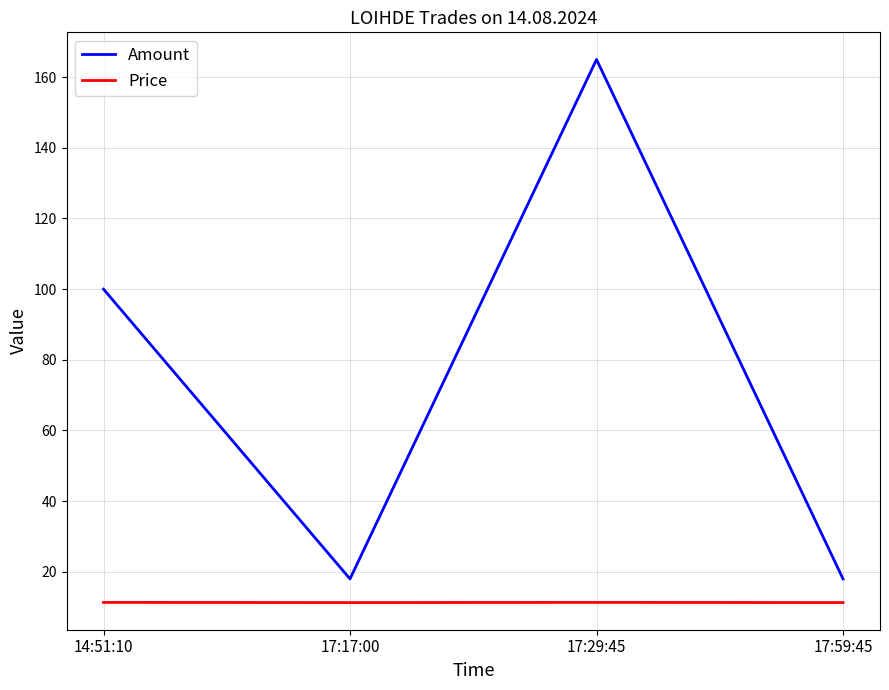

At how many categories does at least one series exceed 152?

1